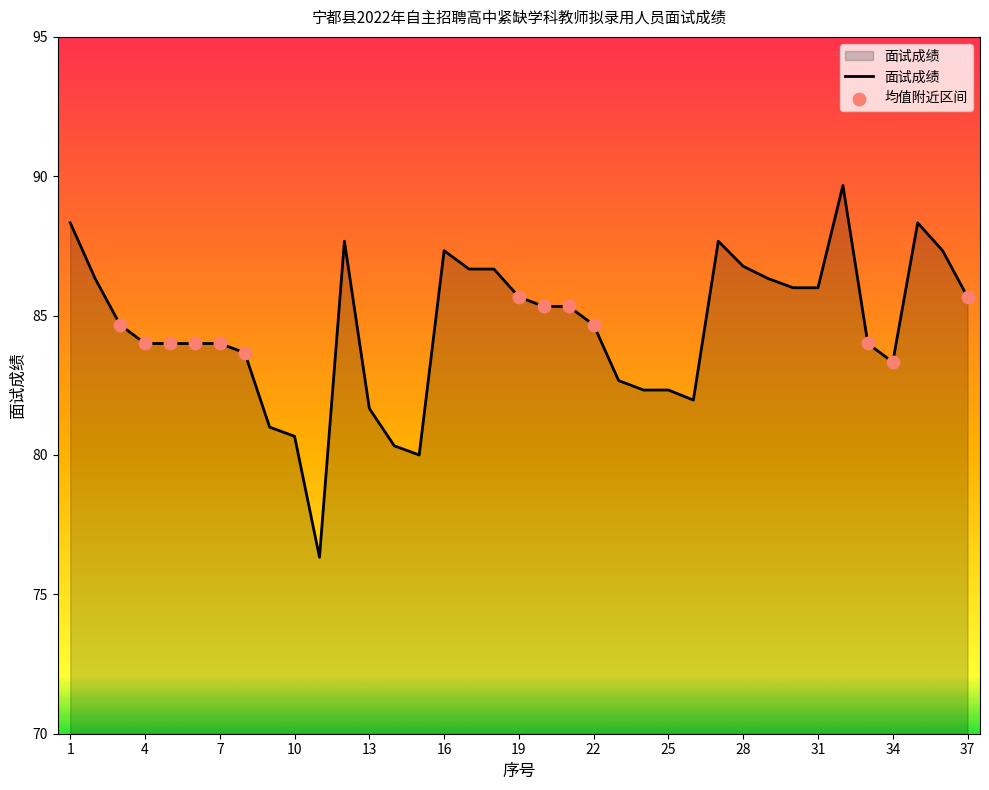

What is the difference between the maximum and minimum values?

13.3